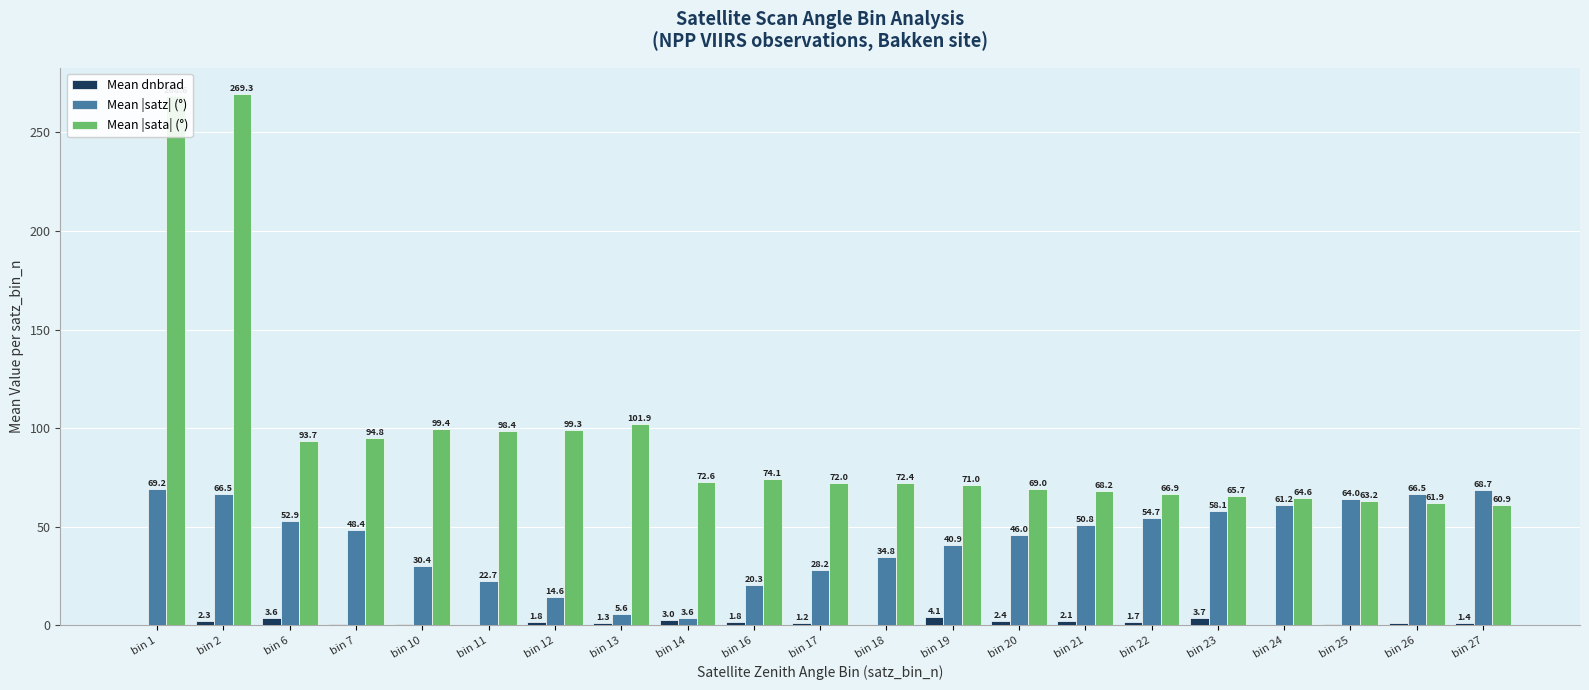

What is the maximum value shown in the chart?

269.3